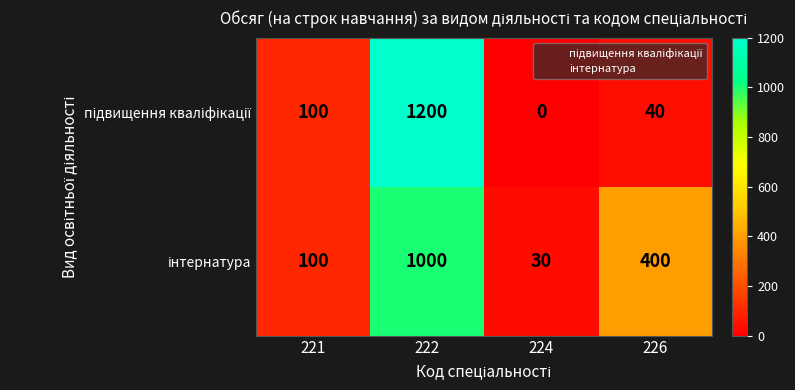

At which category does the chart reach its minimum across all series?

224